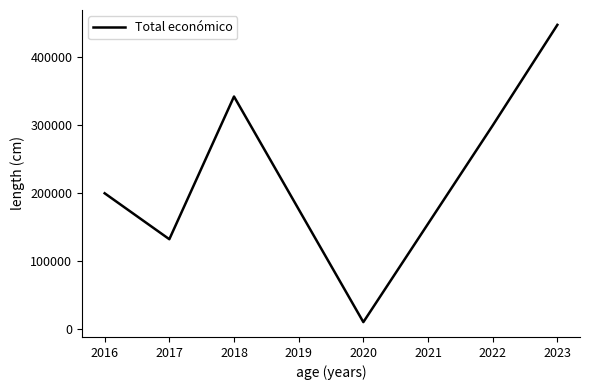

What is the difference between the maximum and second lowest values?

314863